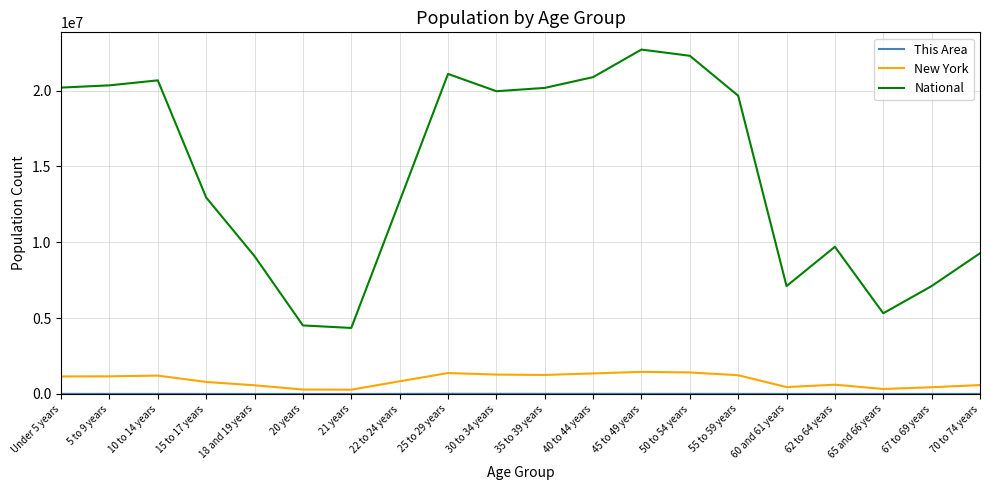

What is the maximum value shown in the chart?

22708591